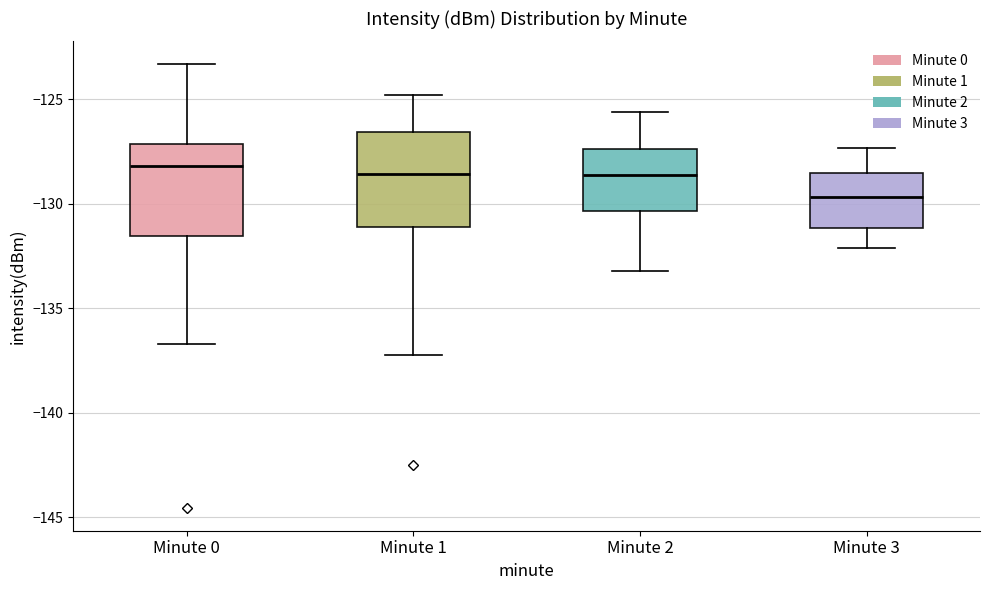

Reading left to right, transcribe this box plot: for each box, give where its median line is, the range the box spans, and where its two whiskers end, as read against the y-axis. The values are not printed on the chart, so give them approximately, as read against the axis.

Minute 0: median -128.0, box -131.5 to -127.0, whiskers -136.5 to -123.5
Minute 1: median -128.5, box -131.0 to -126.5, whiskers -137.0 to -125.0
Minute 2: median -128.5, box -130.5 to -127.5, whiskers -133.0 to -125.5
Minute 3: median -129.5, box -131.0 to -128.5, whiskers -132.0 to -127.5